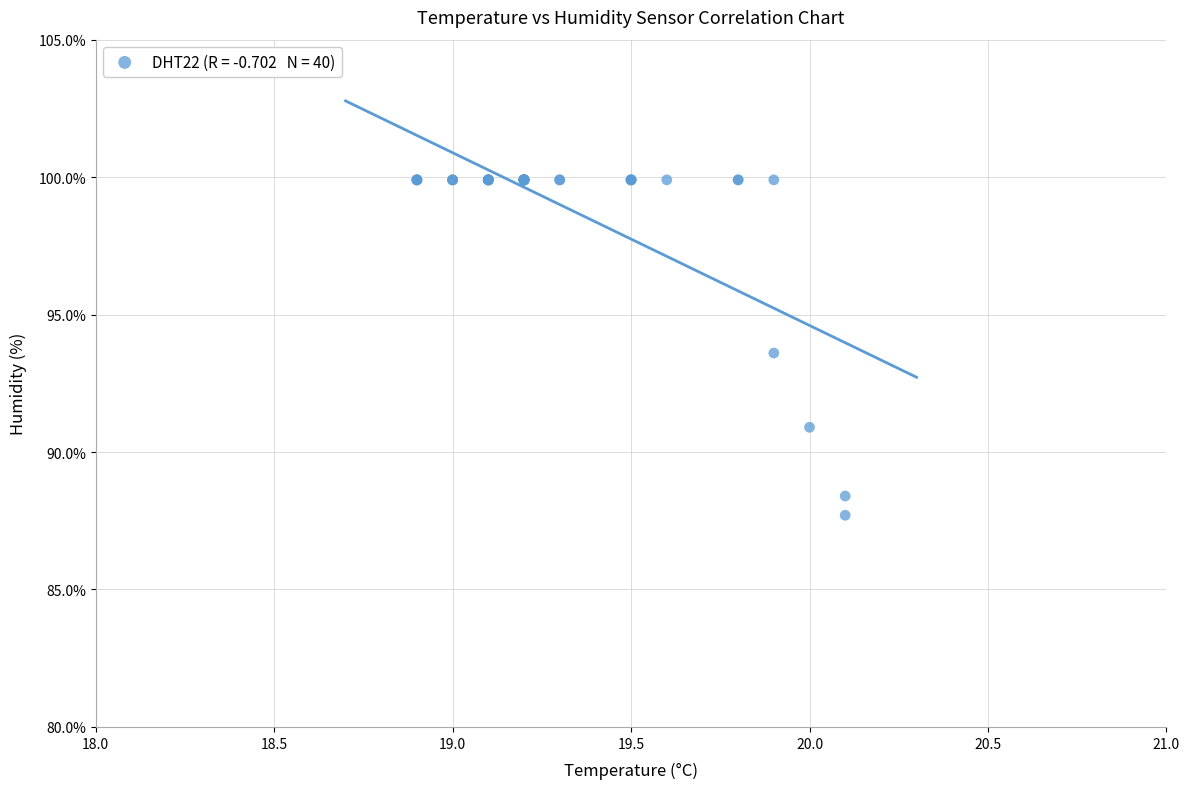

What Y value in the scatter plot is closest to 93?

93.6